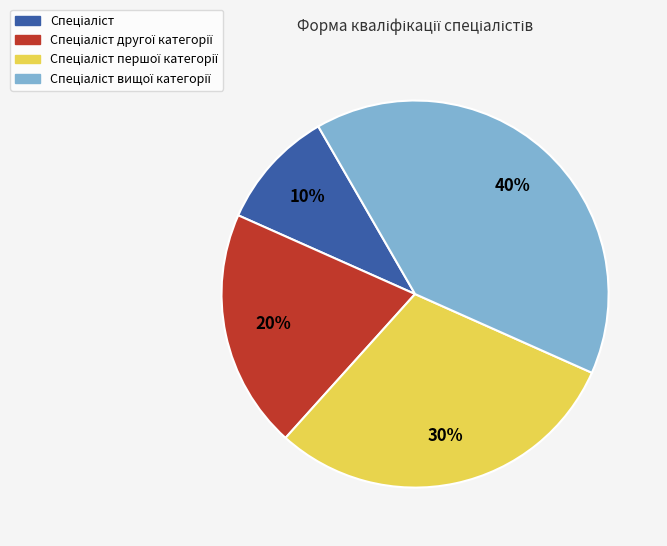

How many segments does this pie chart have?

4